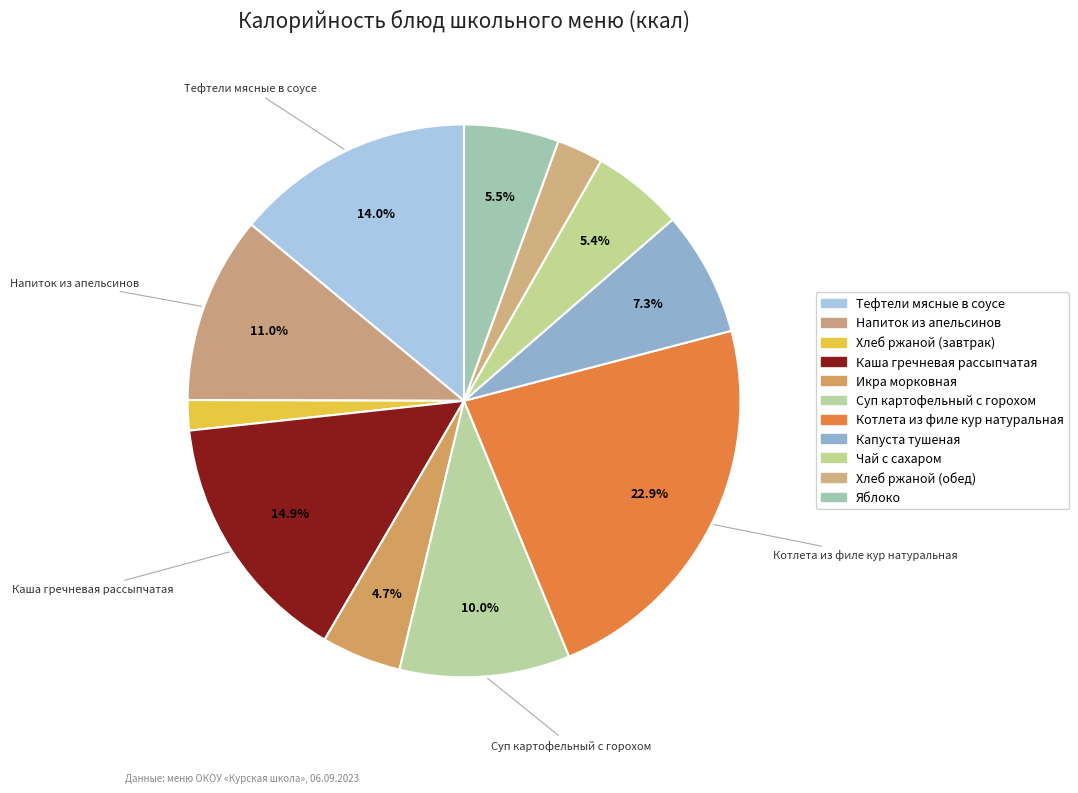

How many segments does this pie chart have?

11